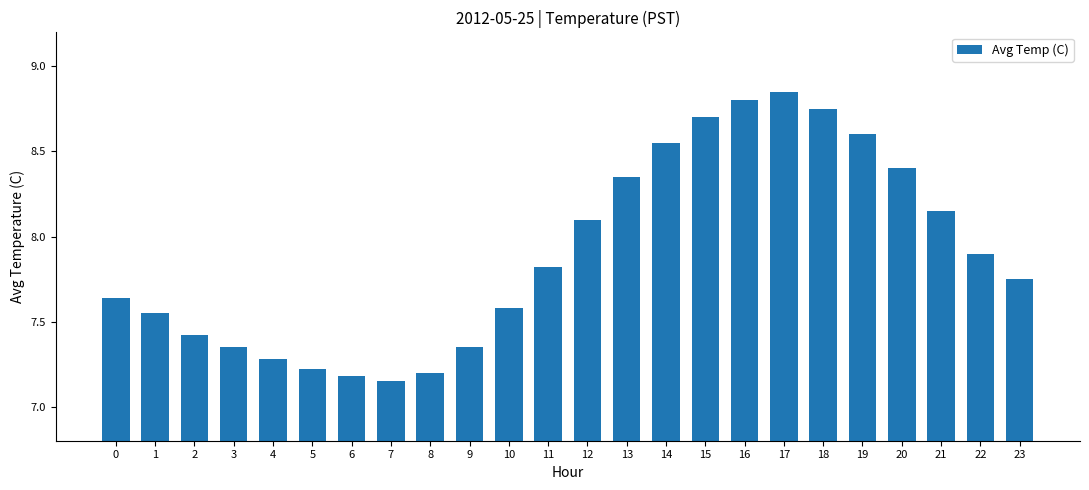

Which label corresponds to the largest value in the chart?

17